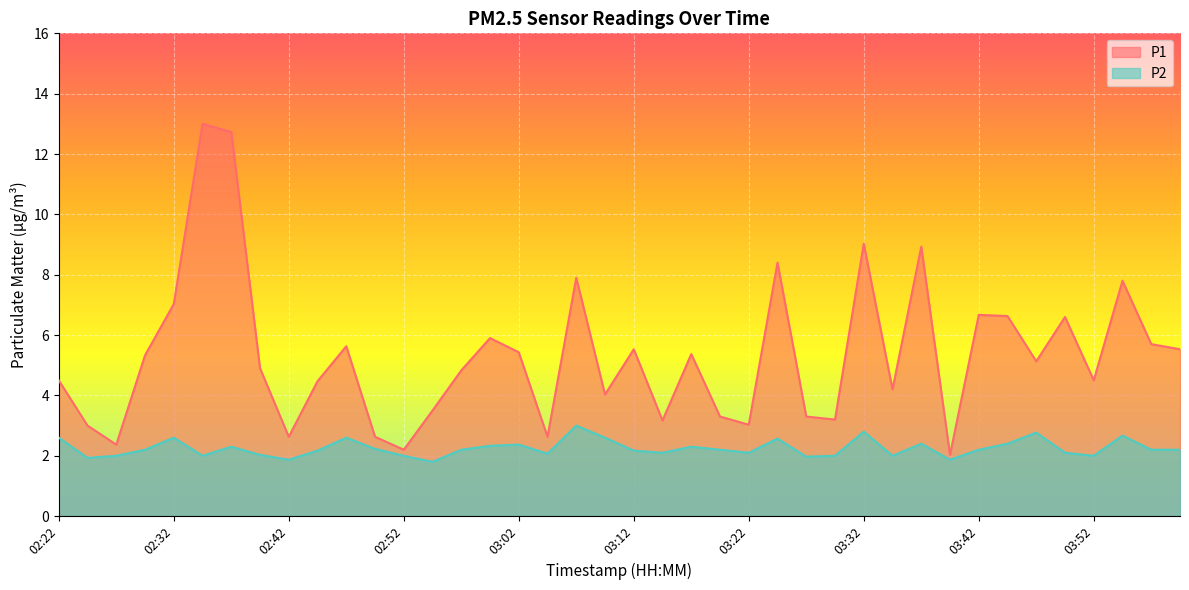

Is it true that P1 equals 4.8 at 02:57?

True